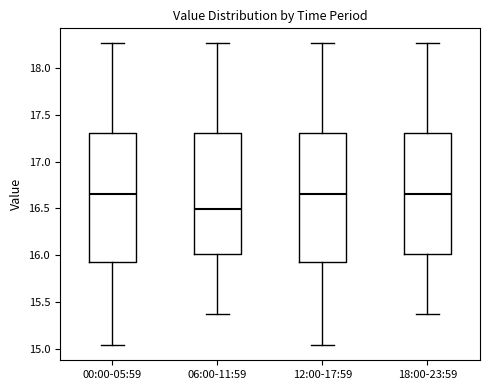

Which box's median line is the lowest?

06:00-11:59